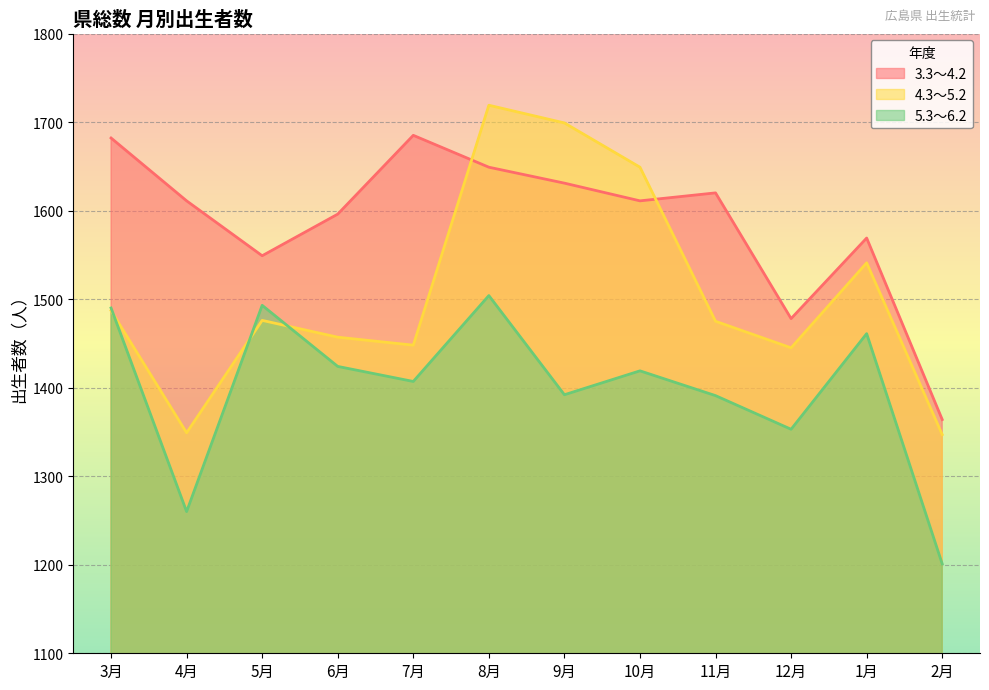

Read the 3.3～4.2 value at 4月.

1611